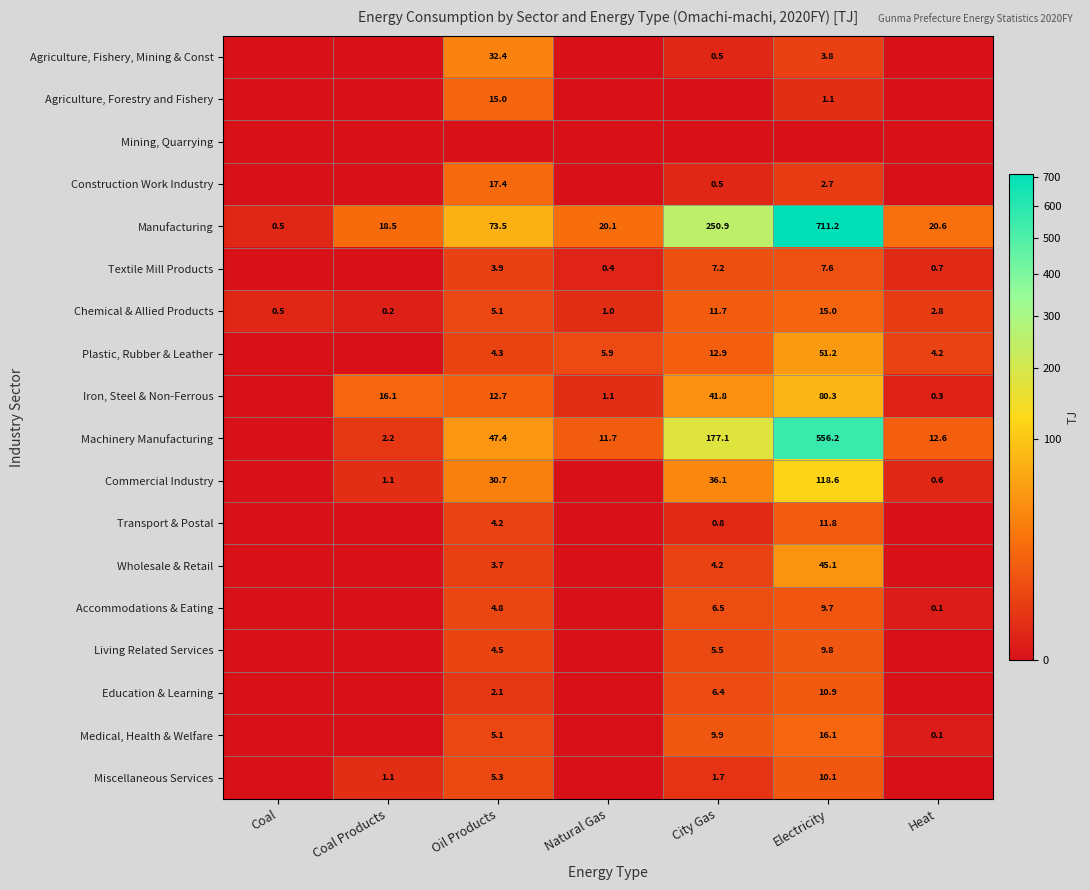

List the labels in order of Chemical & Allied Products value, smallest first.

Coal Products, Coal, Natural Gas, Heat, Oil Products, City Gas, Electricity